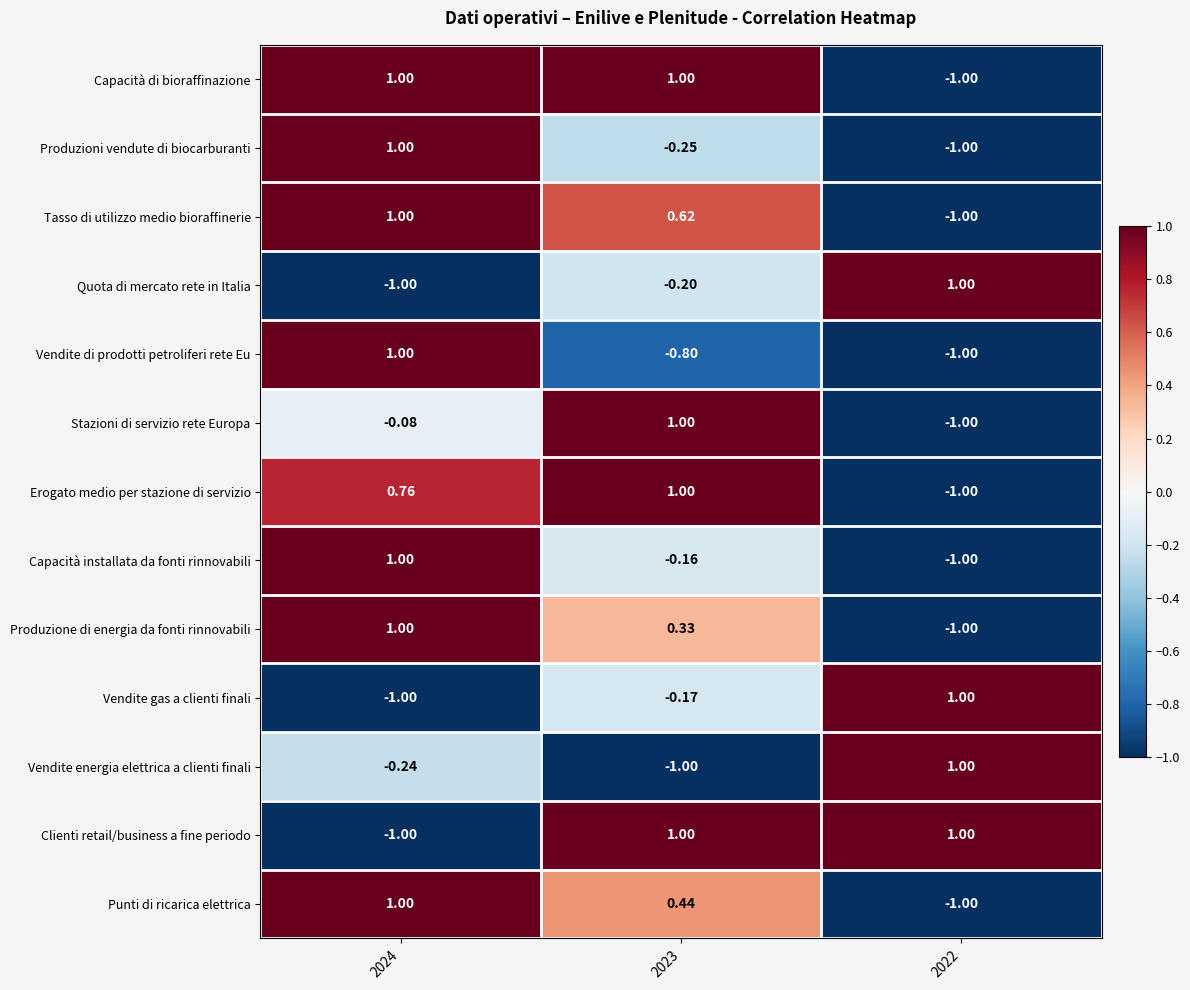

Count the number of data series in this chart.

13